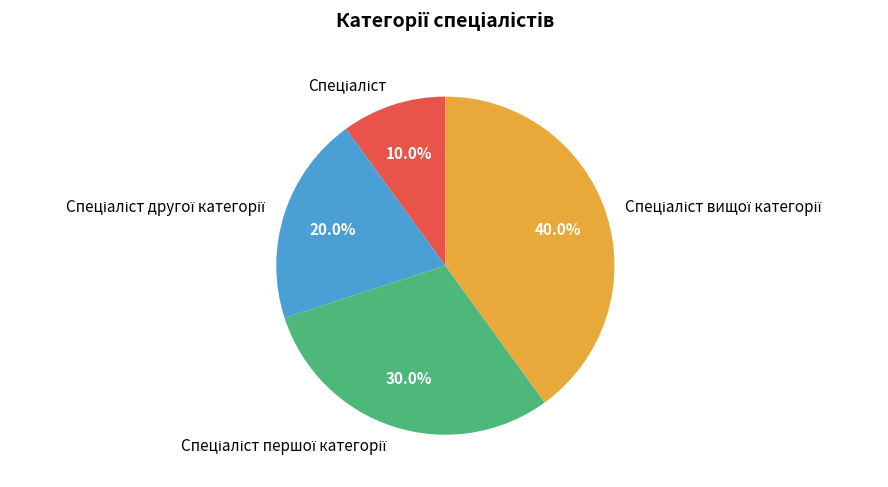

Is there any slice that represents more than half of the pie?

No